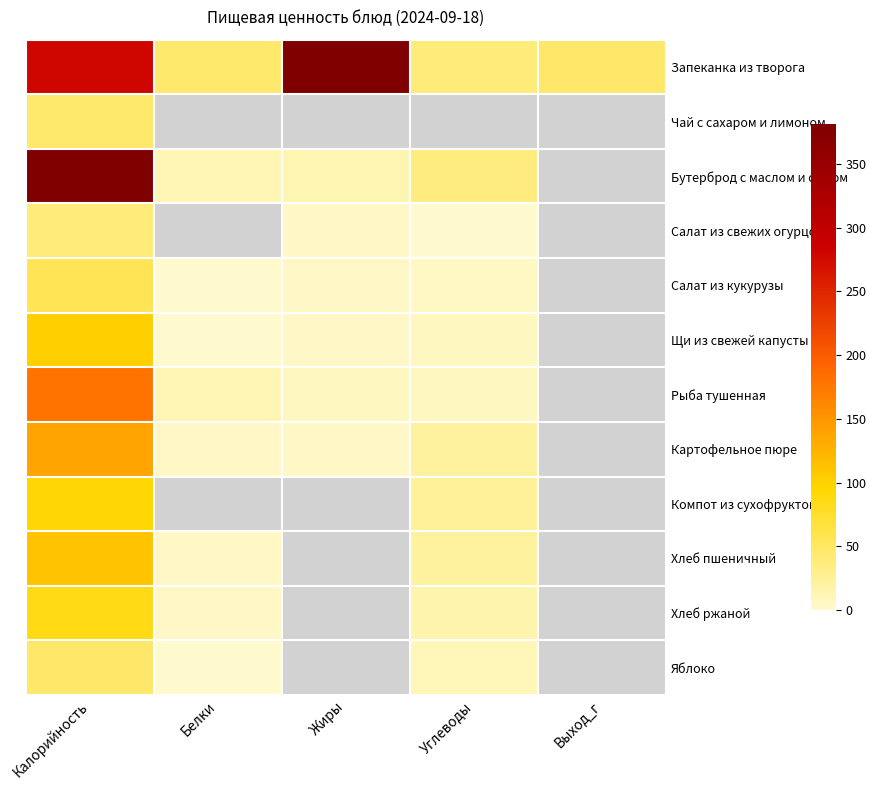

The Хлеб ржаной series shows 16.0 at Углеводы. True or false?

True